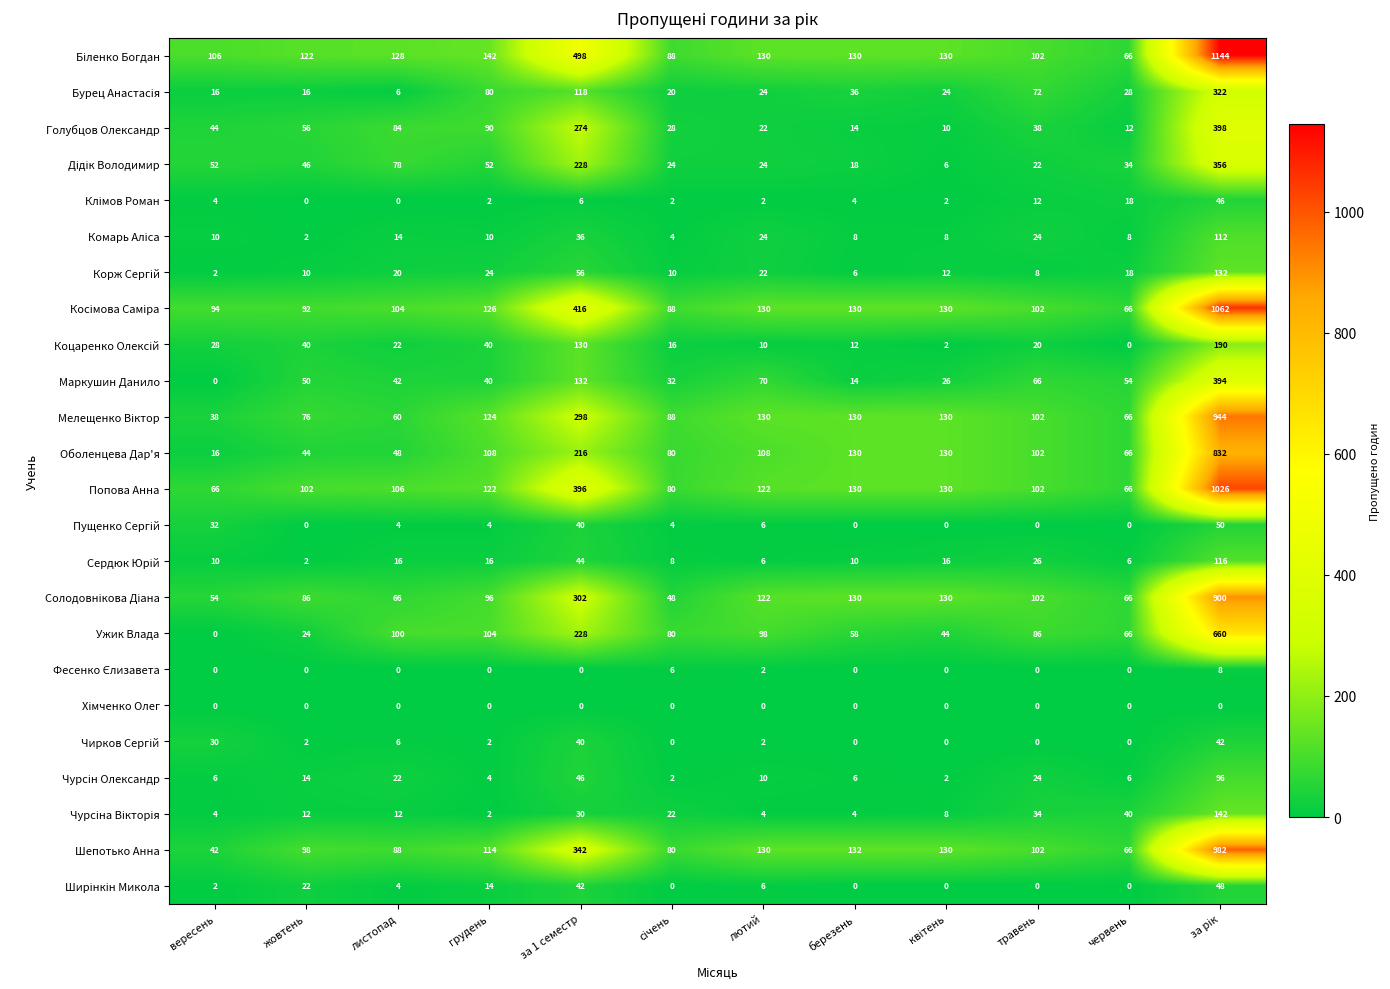

What is the greatest value displayed?

1144